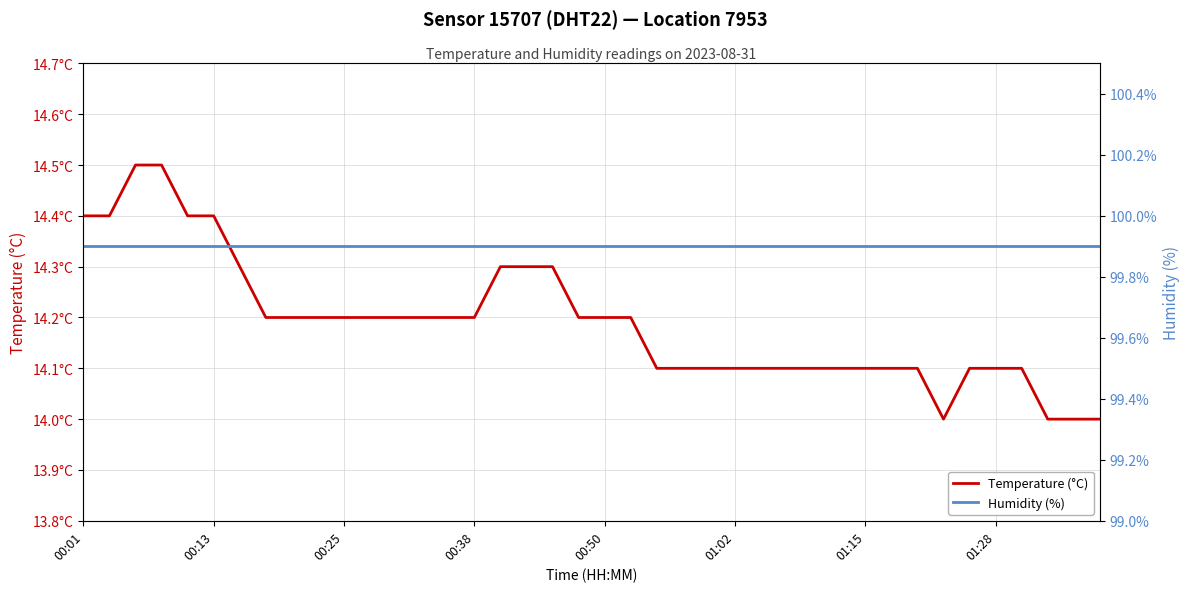

How many lines are shown in the chart?

2